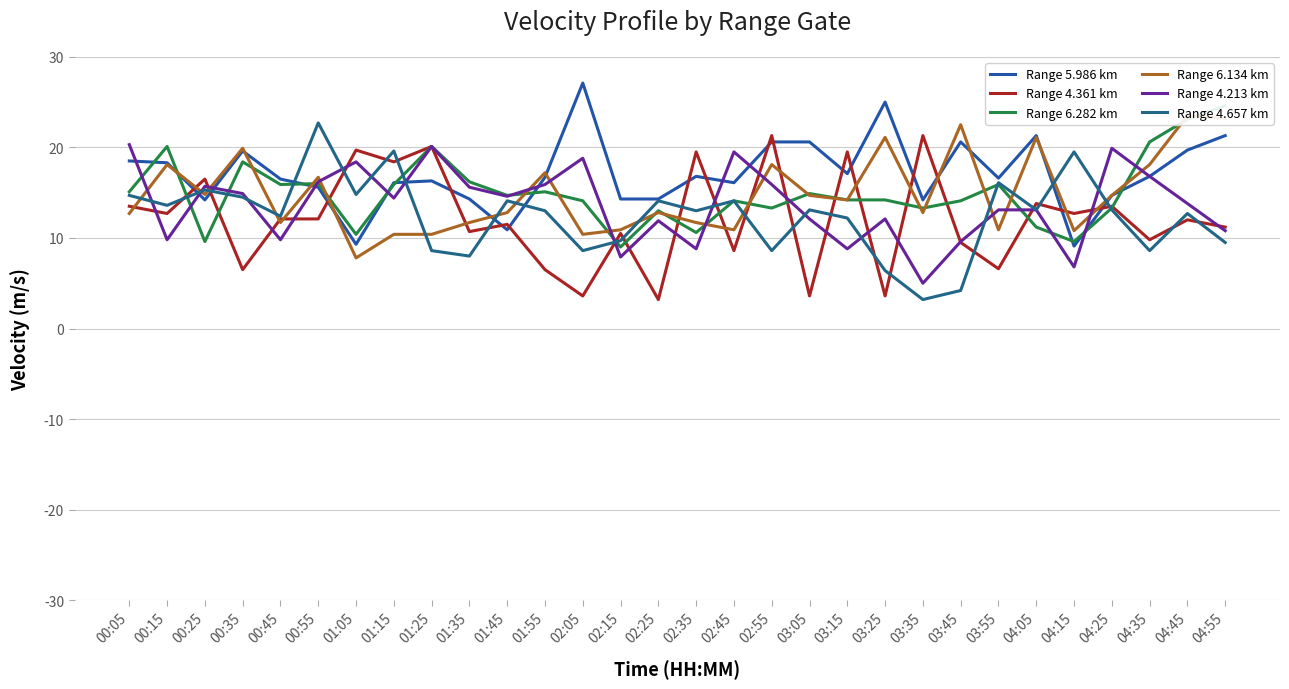

Does the chart have visible grid lines?

Yes